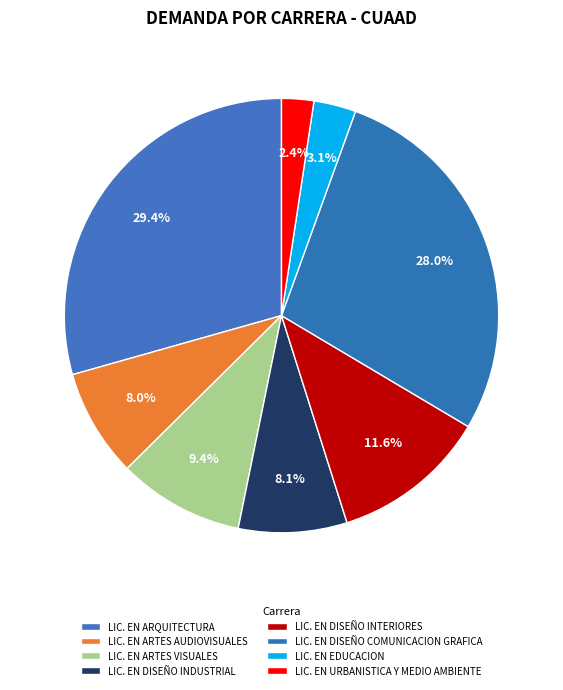

To the nearest percent, what portion does LIC. EN EDUCACION represent?

3%